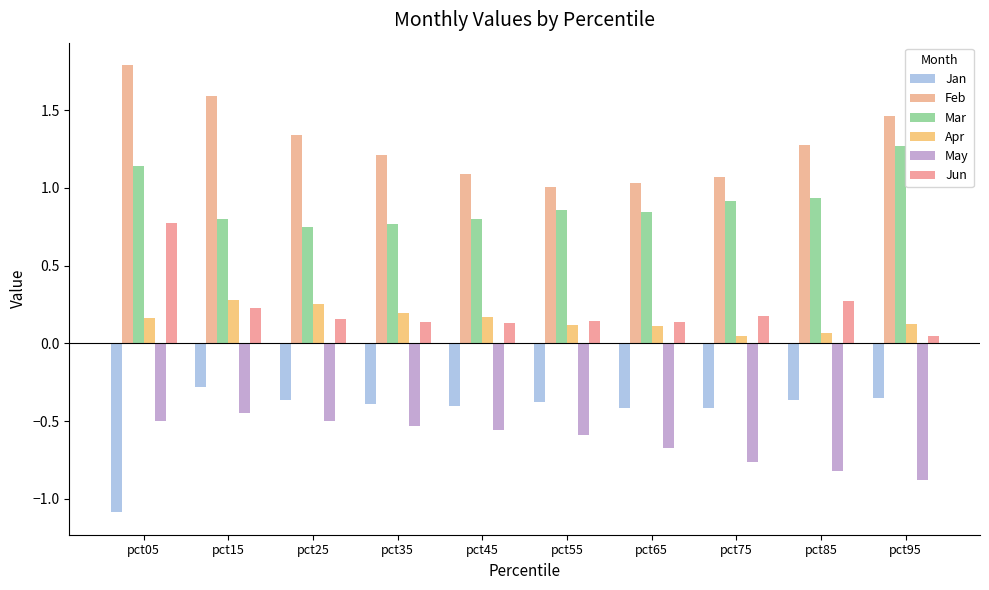

Reading left to right, what are all the values shown in this chart?

Jan: -1.1	-0.3	-0.4	-0.4	-0.4	-0.4	-0.4	-0.4	-0.4	-0.4
Feb: 1.8	1.6	1.3	1.2	1.1	1.0	1.0	1.1	1.3	1.5
Mar: 1.1	0.8	0.7	0.8	0.8	0.9	0.8	0.9	0.9	1.3
Apr: 0.2	0.3	0.3	0.2	0.2	0.1	0.1	0.1	0.1	0.1
May: -0.5	-0.4	-0.5	-0.5	-0.6	-0.6	-0.7	-0.8	-0.8	-0.9
Jun: 0.8	0.2	0.2	0.1	0.1	0.1	0.1	0.2	0.3	0.0